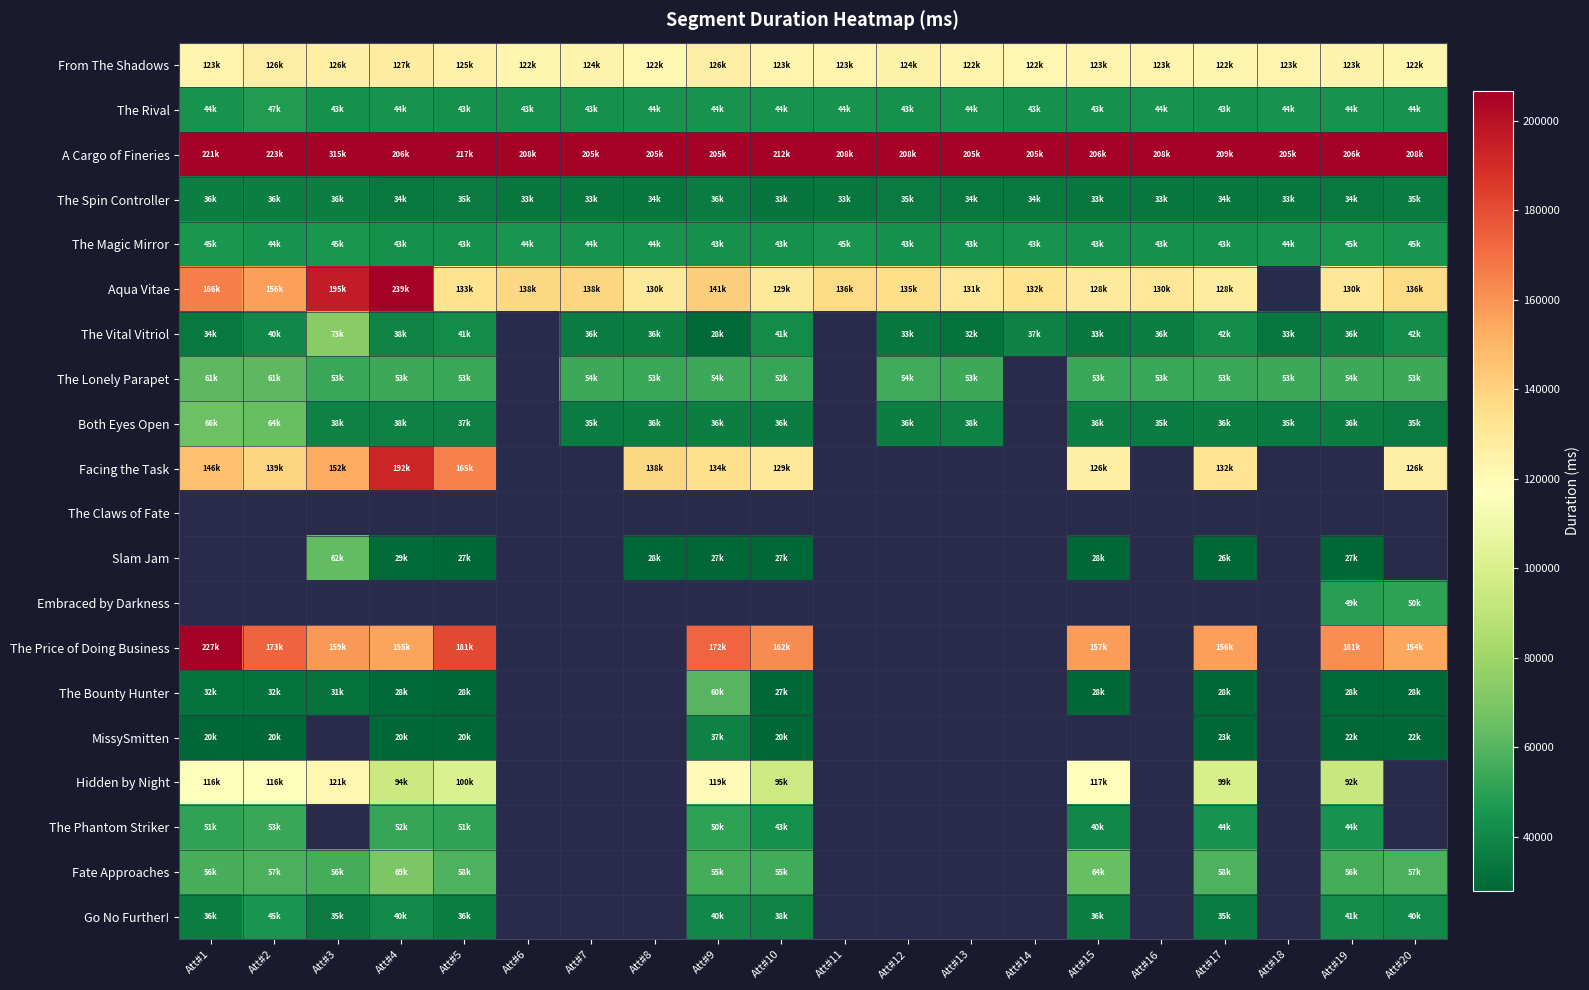

How many categories are shown in the chart?

20